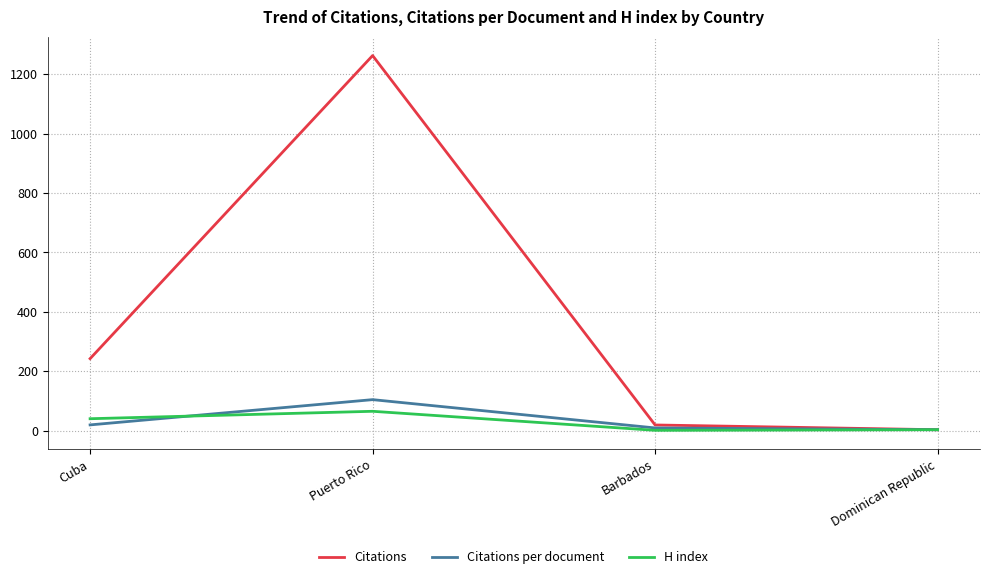

Is this an area chart (filled region under the line)?

No